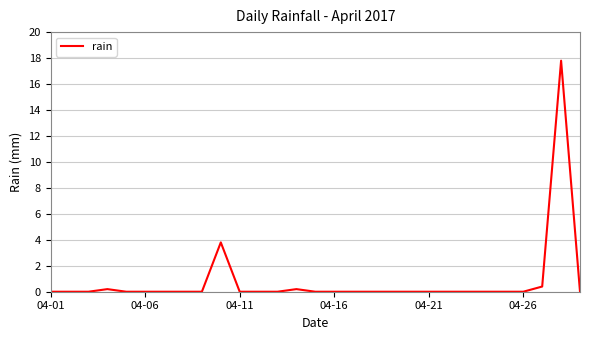

What is the greatest value displayed?

17.8